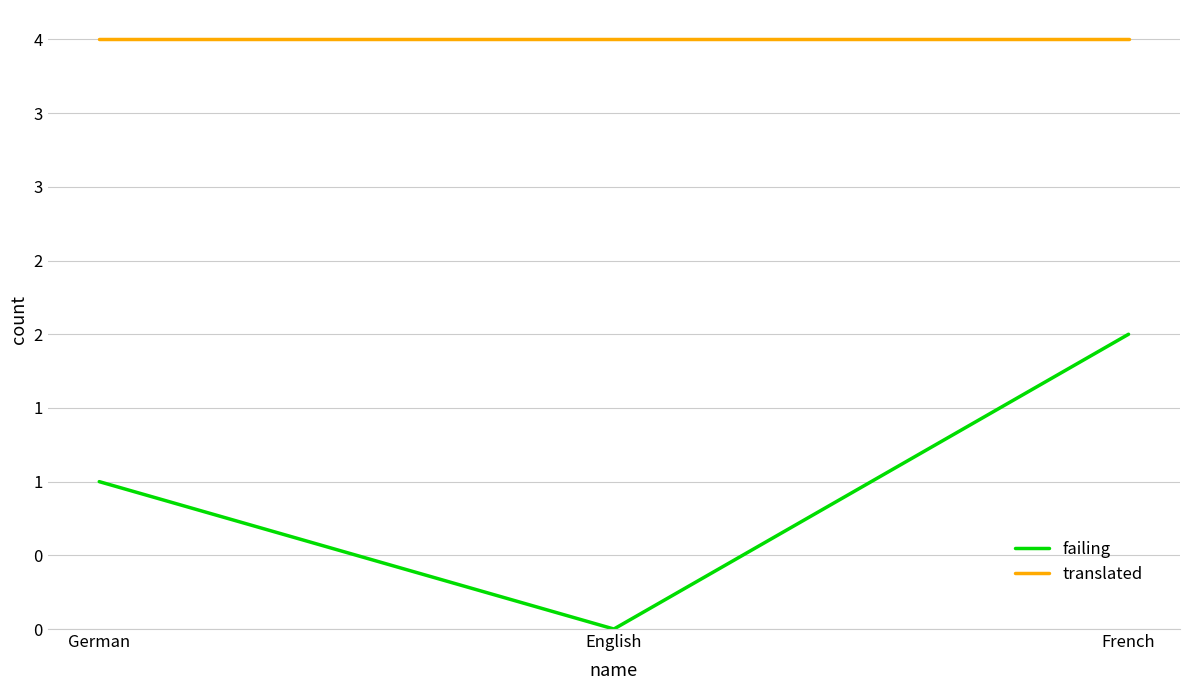

What are all the series names shown in the legend?

failing, translated